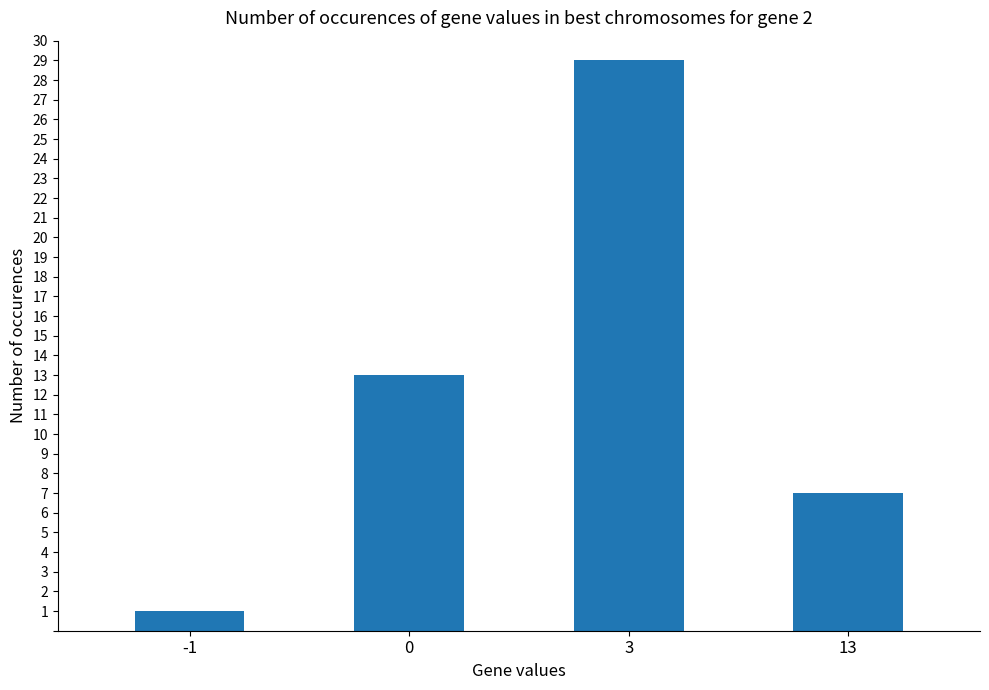

List the labels in order of value, largest first.

3, 0, 13, -1